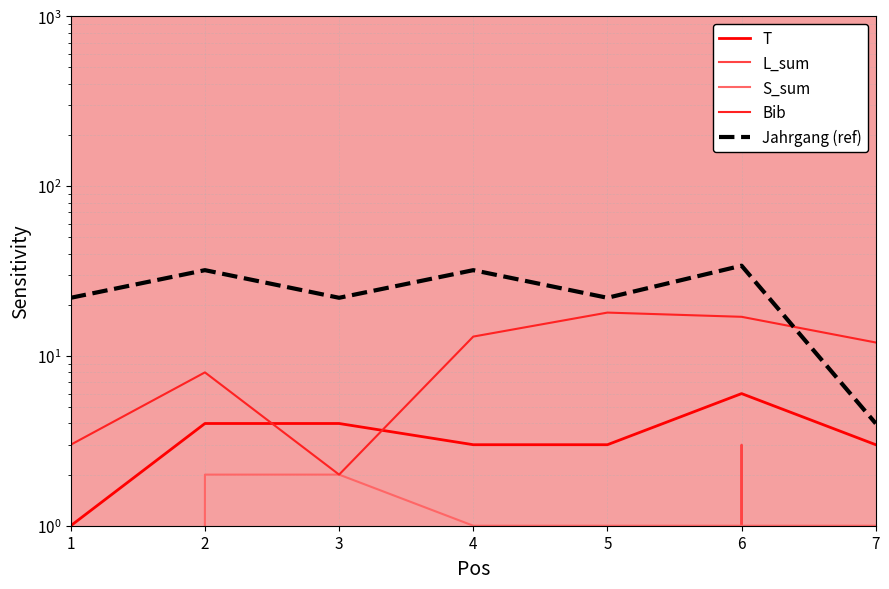

Is it true that S_sum equals 1 at 4?

True